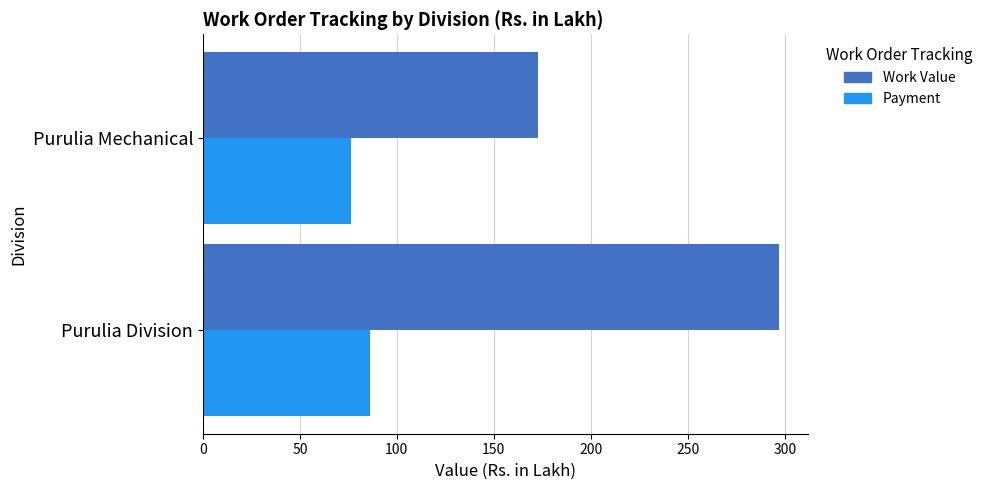

Which series has the widest spread of values?

Work Value